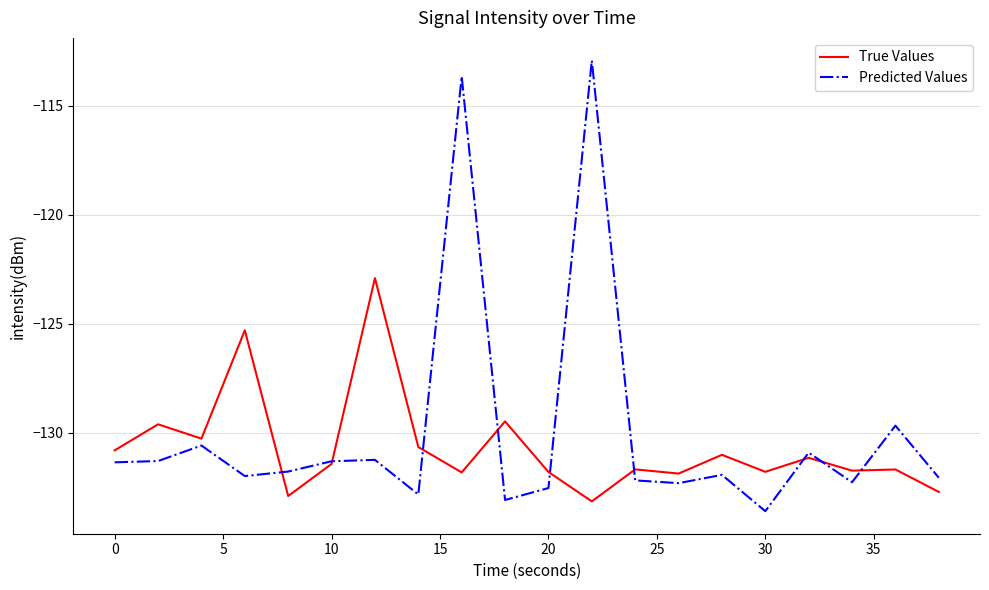

What is the greatest value displayed?

-112.9